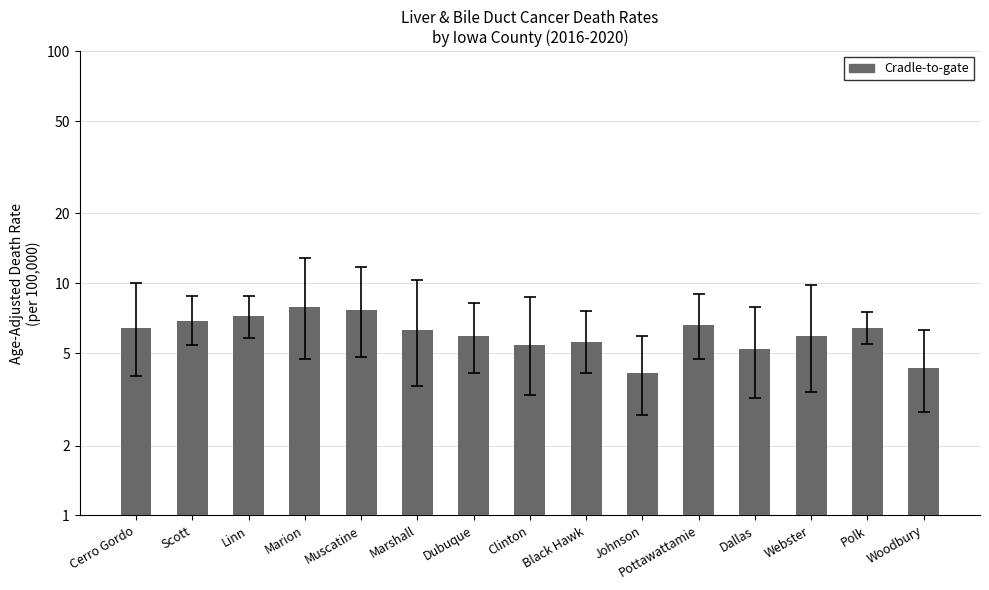

Reading left to right, what are all the values shown in this chart?

6.4	6.9	7.2	7.9	7.7	6.3	5.9	5.4	5.6	4.1	6.6	5.2	5.9	6.4	4.3